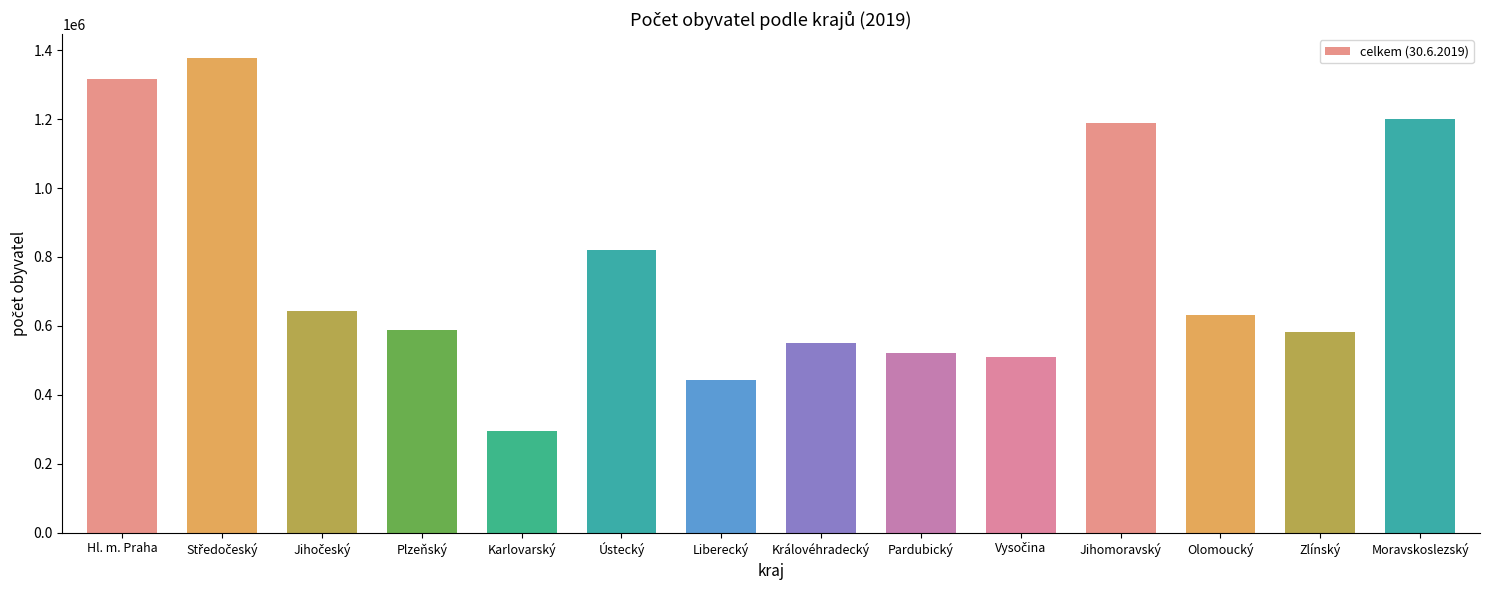

What is the value of the 12th bar from the left?

632156